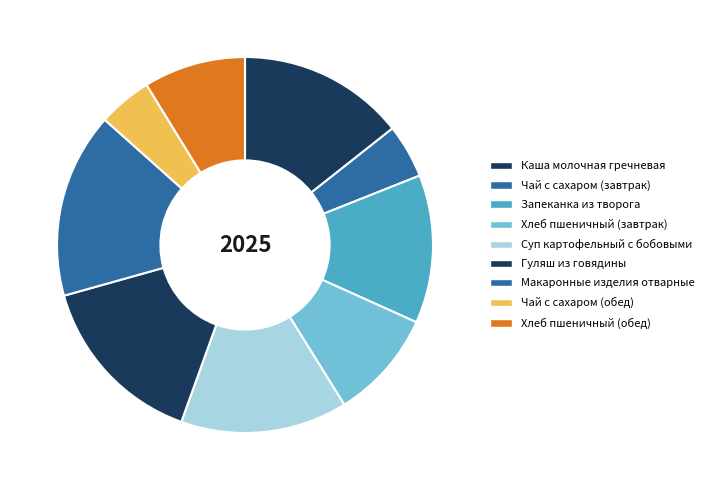

What is the ratio of the value at Суп картофельный с бобовыми to the value at Чай с сахаром (завтрак)?

3.1